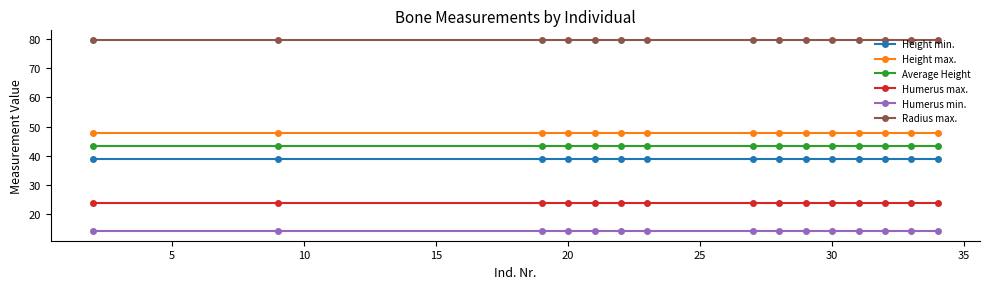

True or false: Humerus min. and Height min. cross at least once.

False